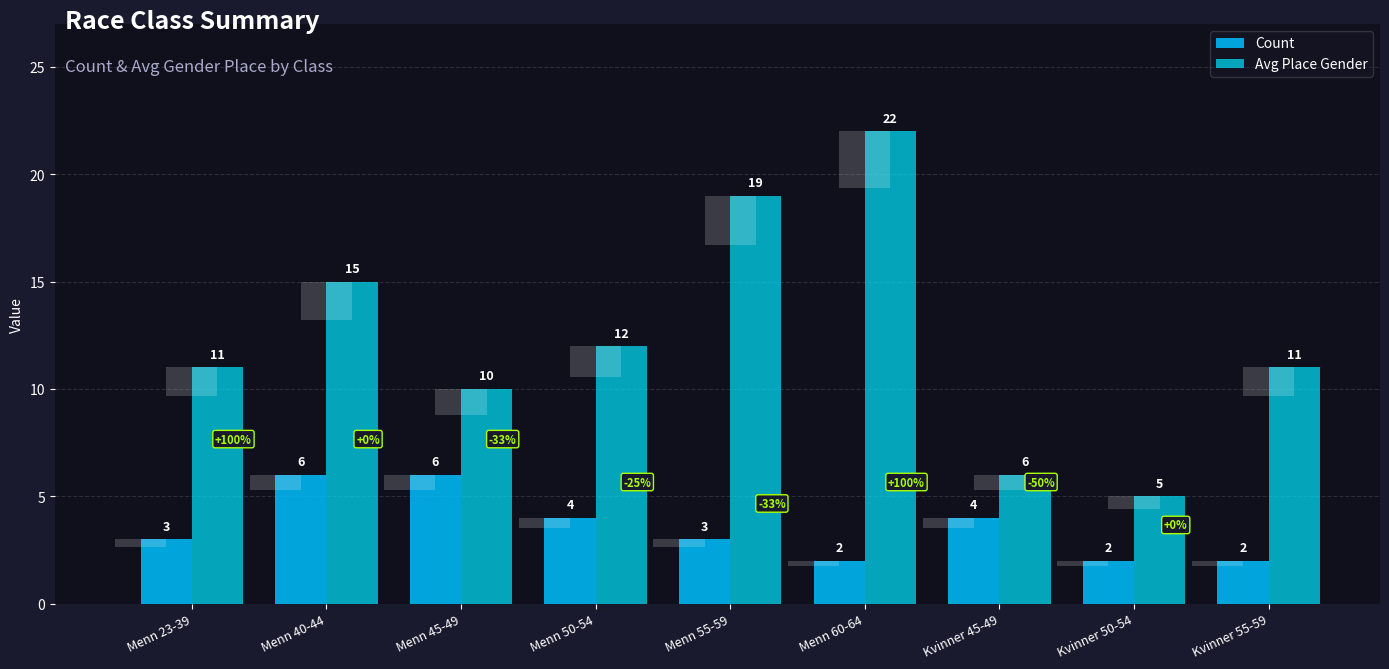

What is the difference between the second highest and minimum values in the Count series?

4